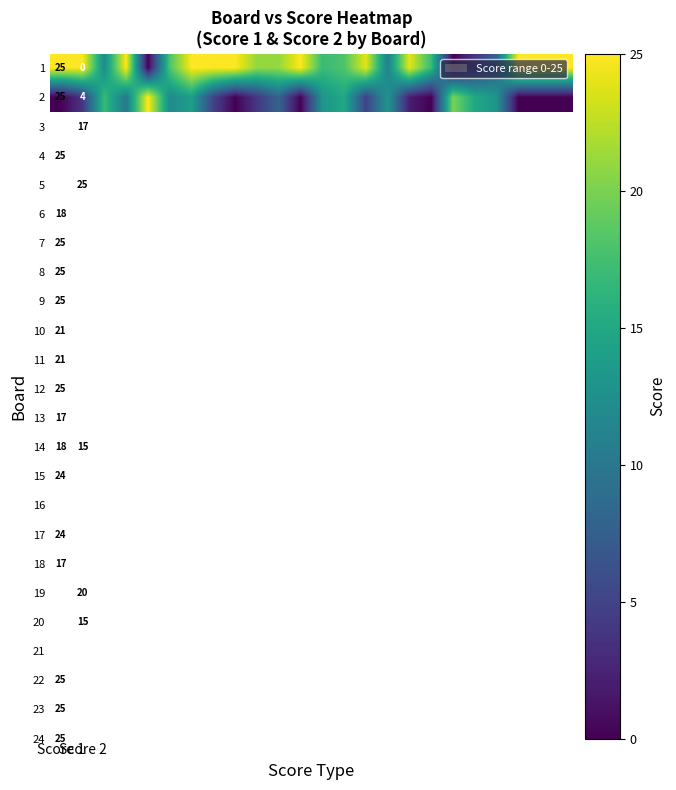

Which has a higher value, 15 or 3?

3